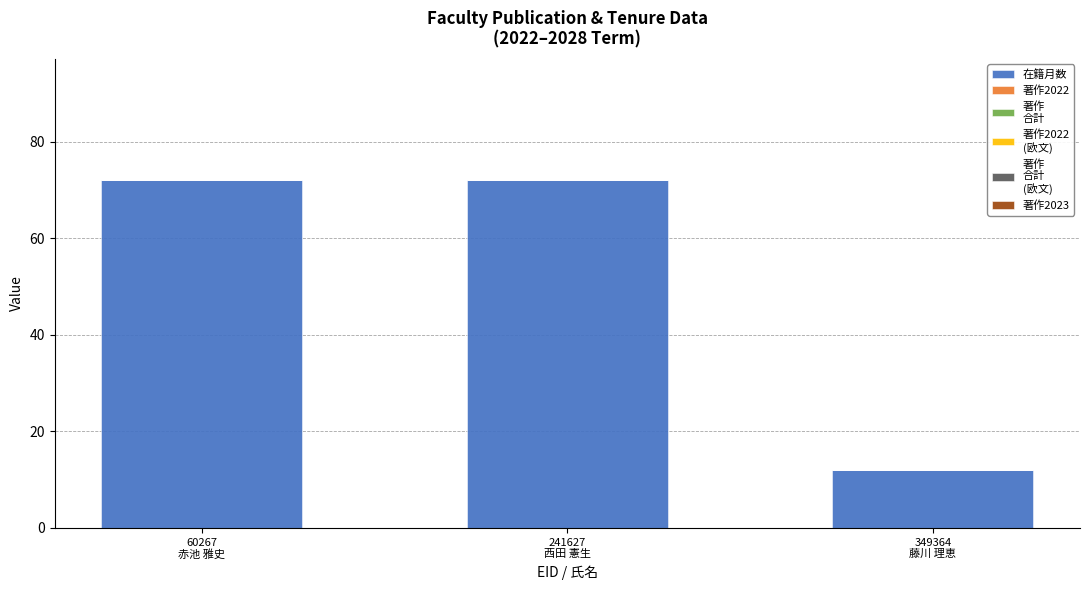

Between 60267
赤池 雅史 and 349364
藤川 理恵, which is larger?

60267
赤池 雅史